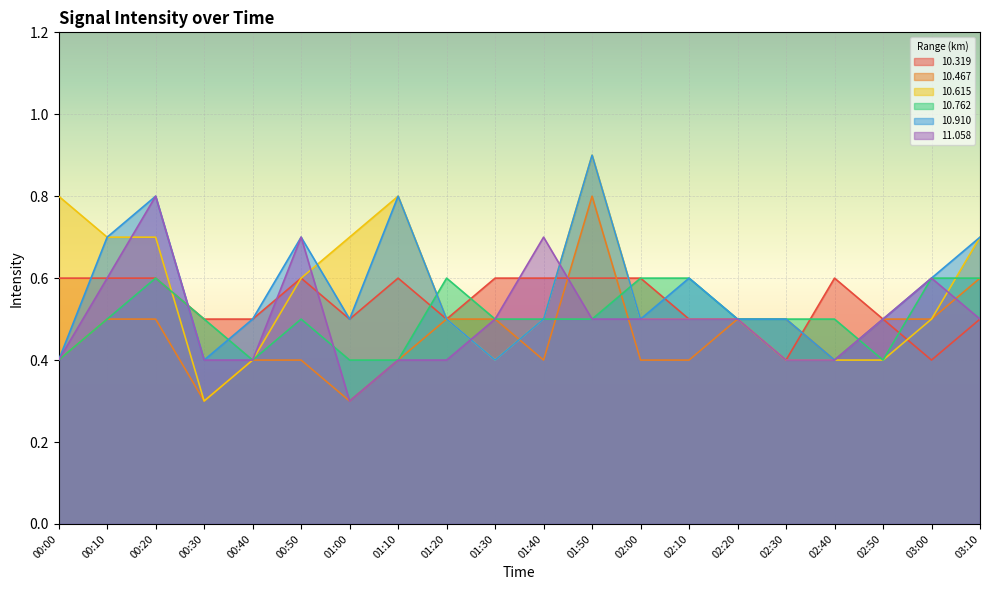

What is the label of the 9th point from the left?

01:20